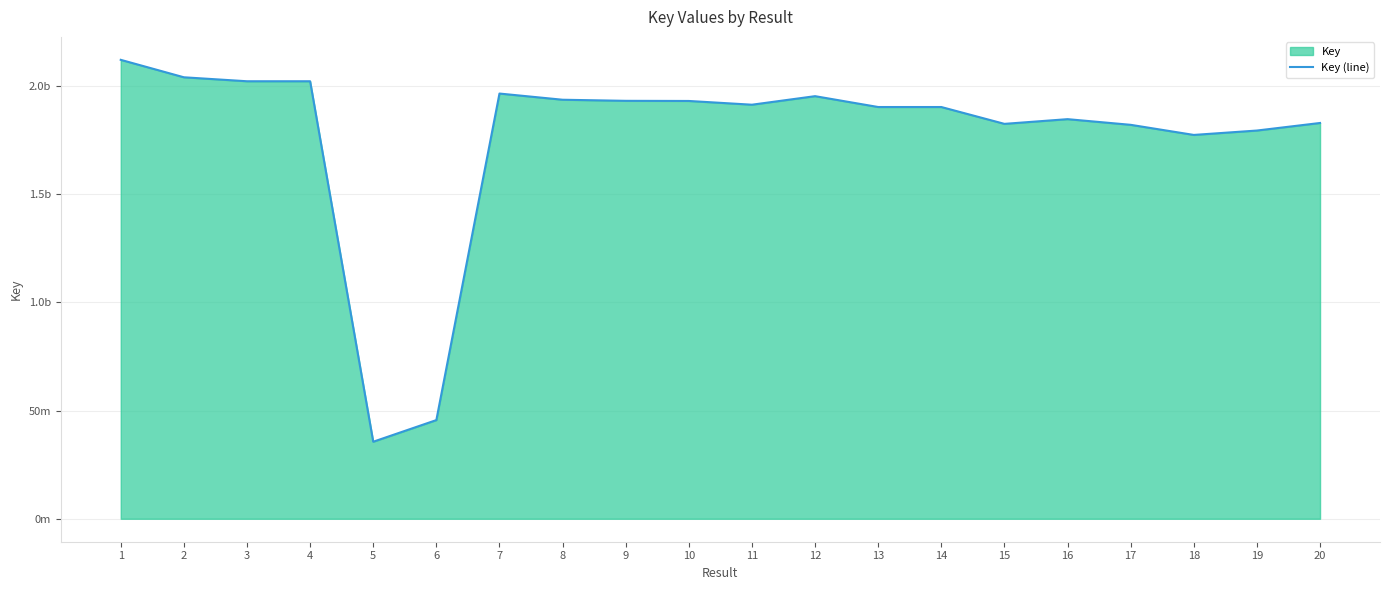

How many distinct data groups are displayed?

1